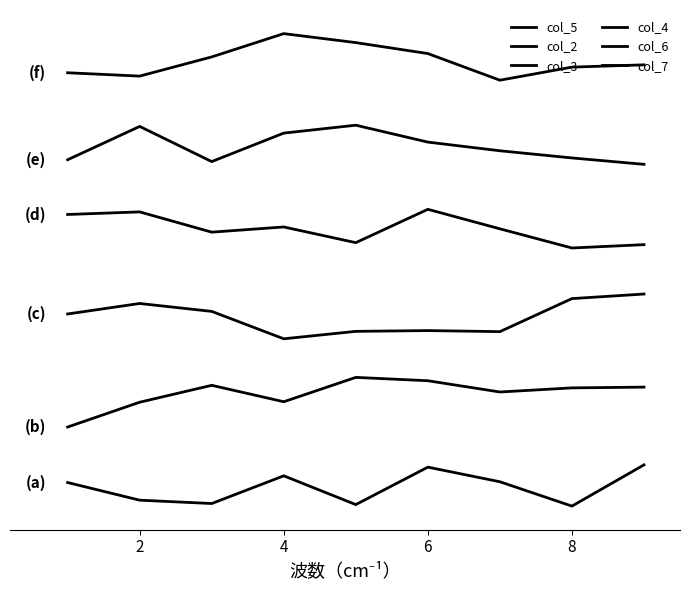

Rank the series by their maximum value, from lowest to highest.

col_5, col_2, col_3, col_4, col_6, col_7